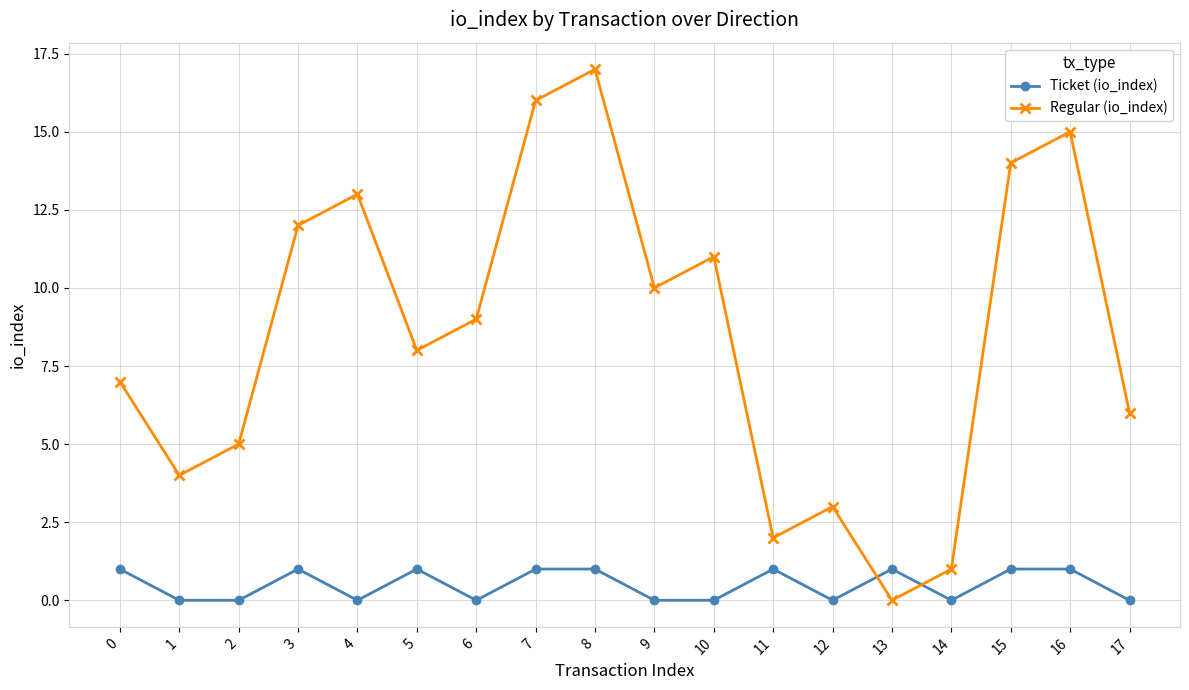

Is it true that Ticket (io_index) equals 1 at 11?

True